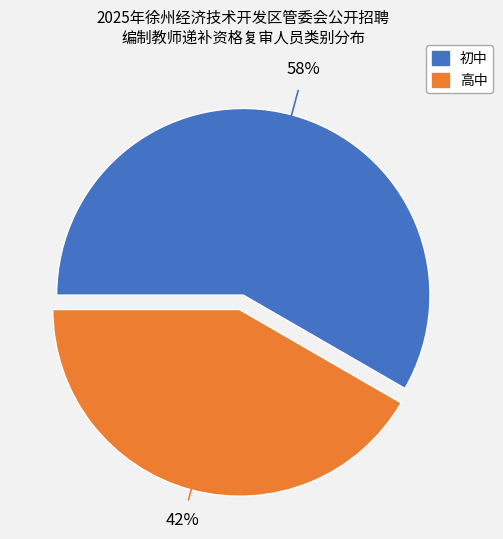

Do 初中 and 高中 together represent more than half of the pie?

Yes